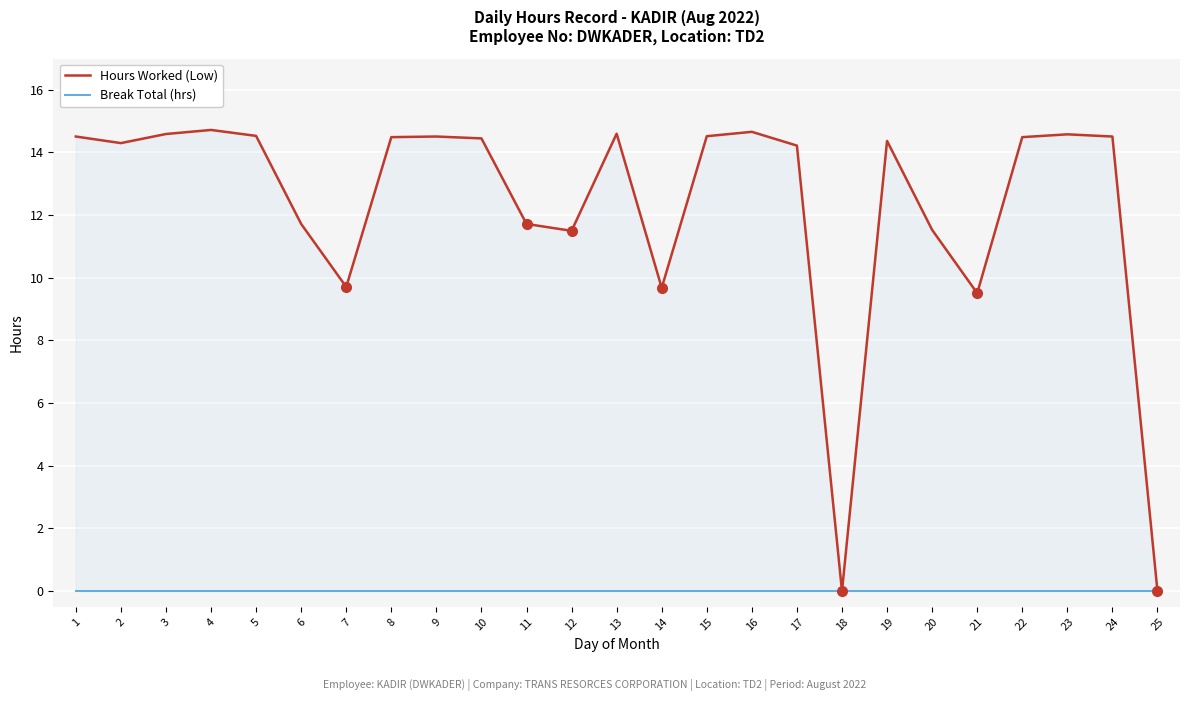

What is the difference between the second highest and second lowest values in the Hours Worked (Low) series?

14.7